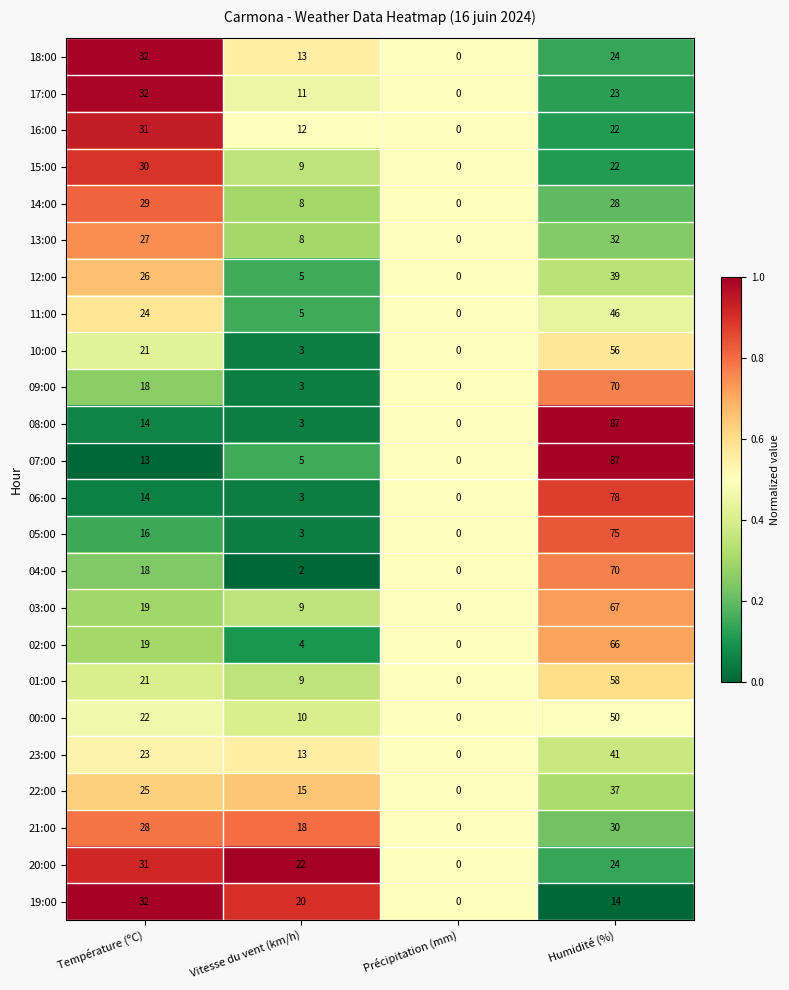

What is the maximum value for 20:00?

31